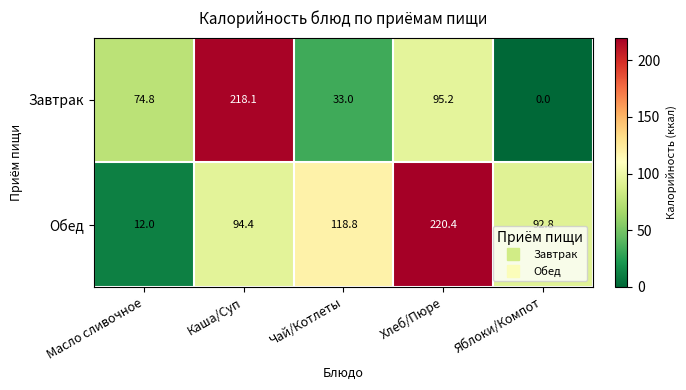

Rank the series by their maximum value, from highest to lowest.

Обед, Завтрак